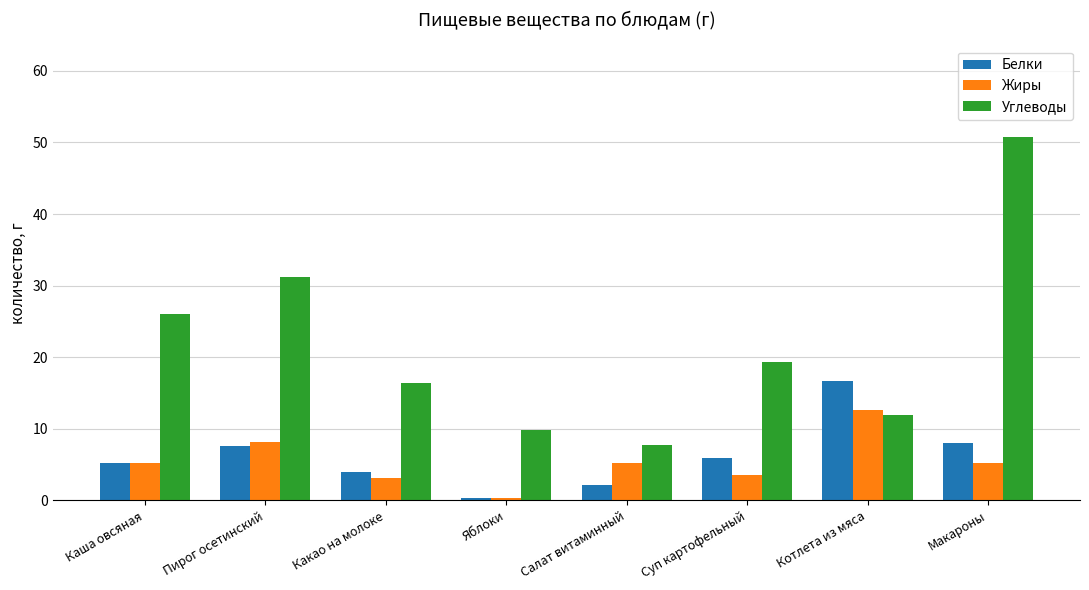

Between Каша овсяная and Суп картофельный, which series saw the biggest shift?

Углеводы